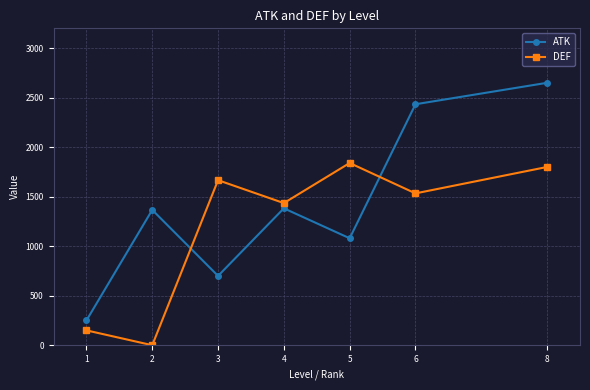

Reading left to right, list all the values displayed in this chart.

ATK: 1=250.0	2=1366.7	3=700.0	4=1382.4	5=1080.0	6=2433.3	8=2650.0
DEF: 1=150.0	2=0.0	3=1666.7	4=1435.3	5=1840.0	6=1533.3	8=1800.0